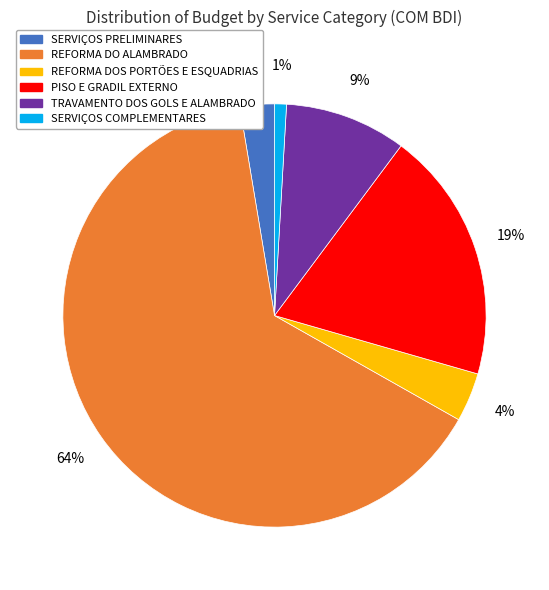

Which category has the smallest portion of the pie?

SERVIÇOS COMPLEMENTARES